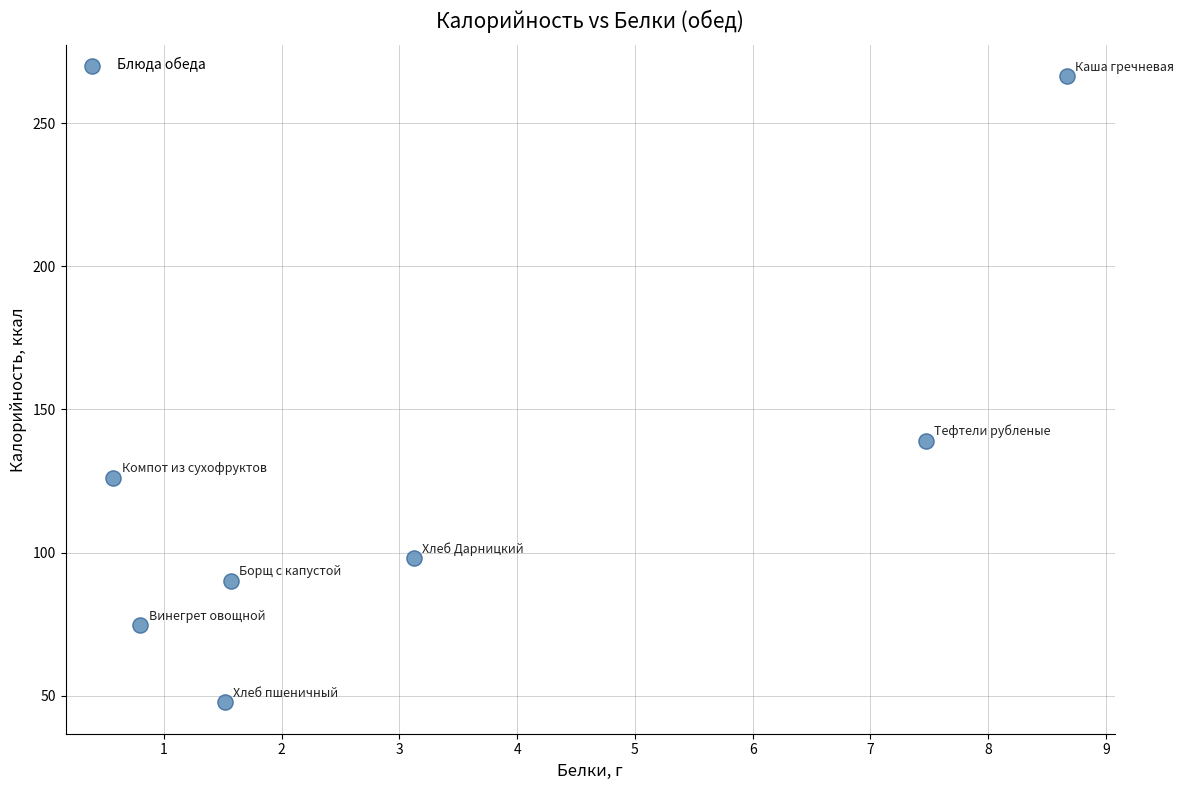

What is the average X value?

3.4